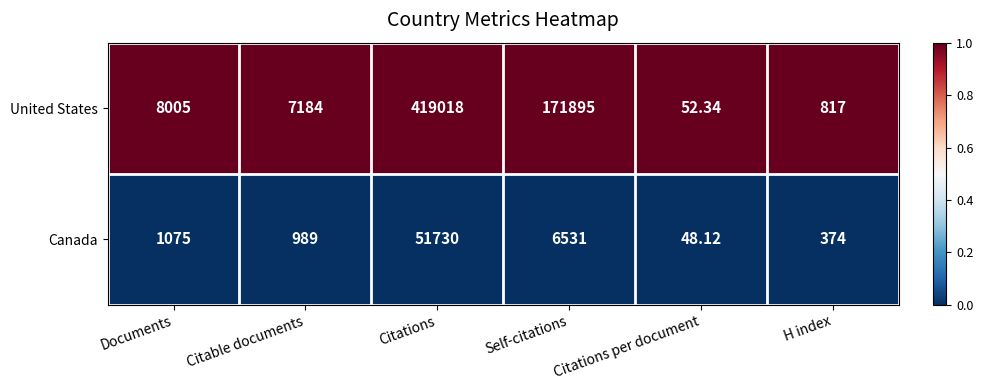

Which category has the highest value across all series?

Citations